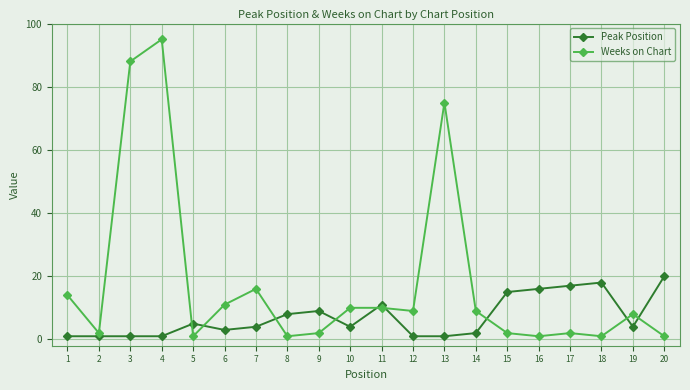

Reading right to left, what are all the values shown in this chart?

Peak Position: 20=20	19=4	18=18	17=17	16=16	15=15	14=2	13=1	12=1	11=11	10=4	9=9	8=8	7=4	6=3	5=5	4=1	3=1	2=1	1=1
Weeks on Chart: 20=1	19=8	18=1	17=2	16=1	15=2	14=9	13=75	12=9	11=10	10=10	9=2	8=1	7=16	6=11	5=1	4=95	3=88	2=2	1=14